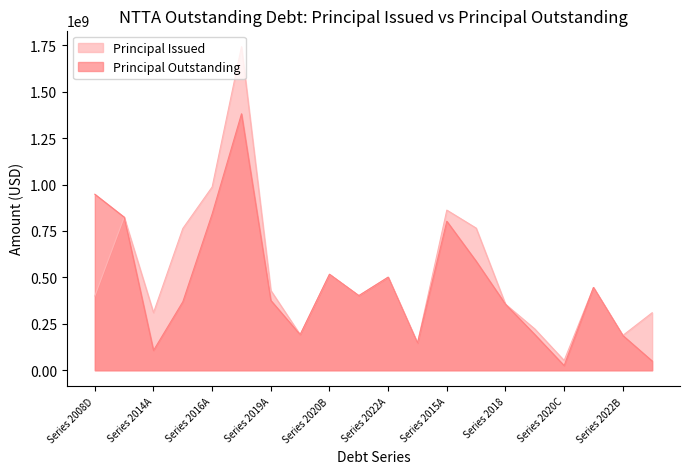

Is the value of Principal Issued at Series 2020C greater than the value of Principal Outstanding at Series 2009B?

No